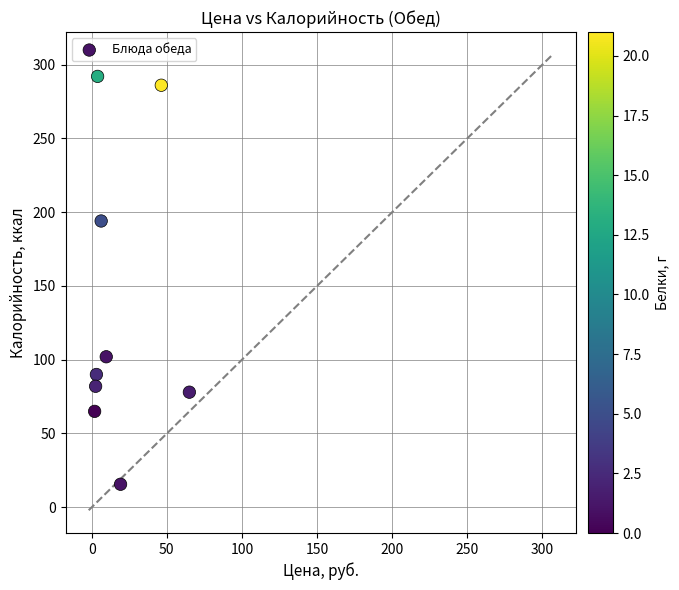

What Y value in the scatter plot is closest to 153?

194.0